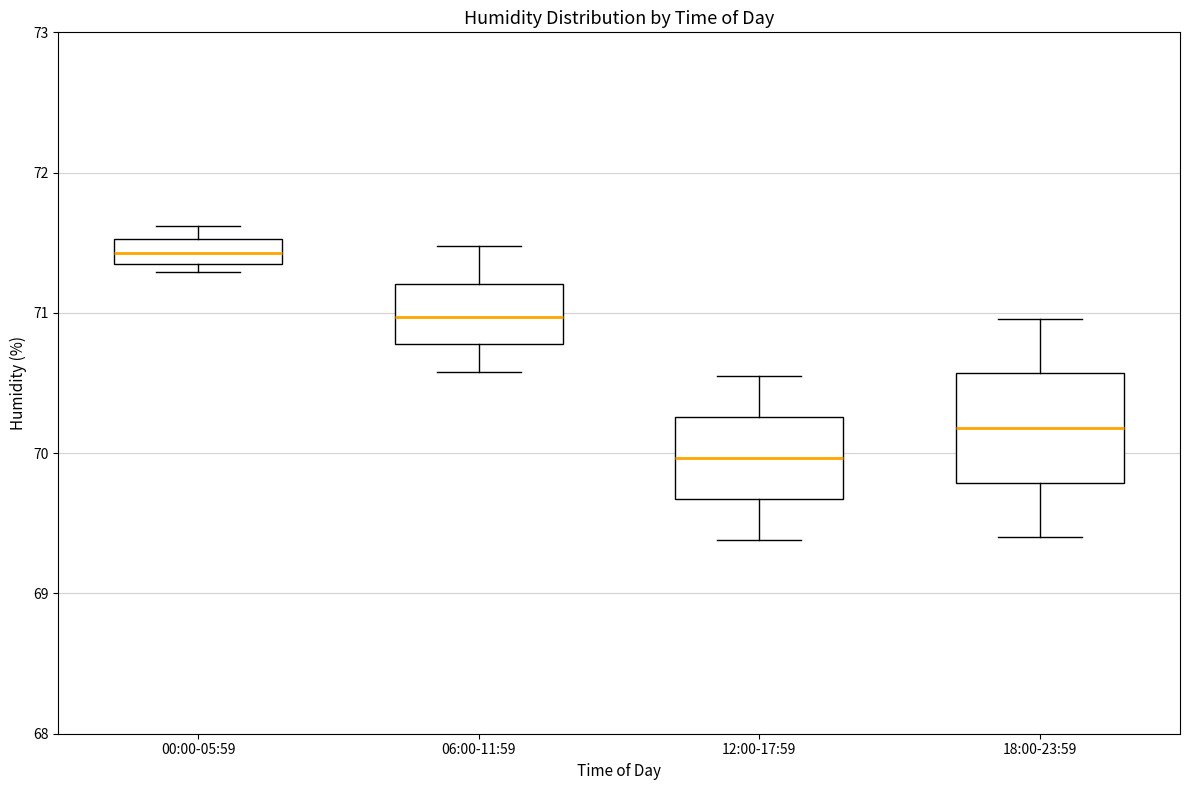

Where does the upper whisker of the box for 06:00-11:59 end on the y-axis? The values are not printed on the chart, so give them approximately, as read against the axis.

71.5